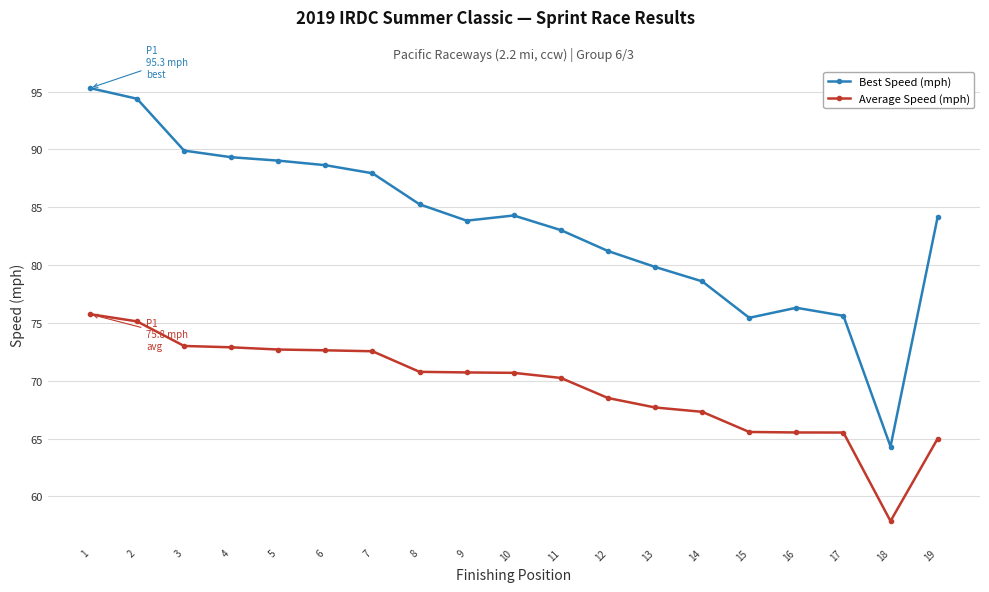

How many categories are shown in the chart?

19